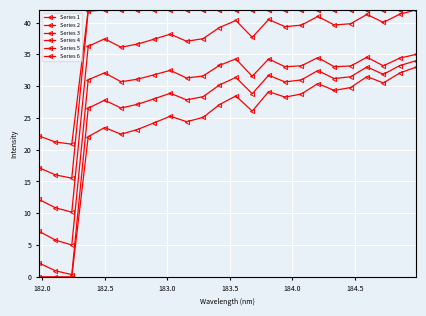

How many categories are shown in the chart?

24